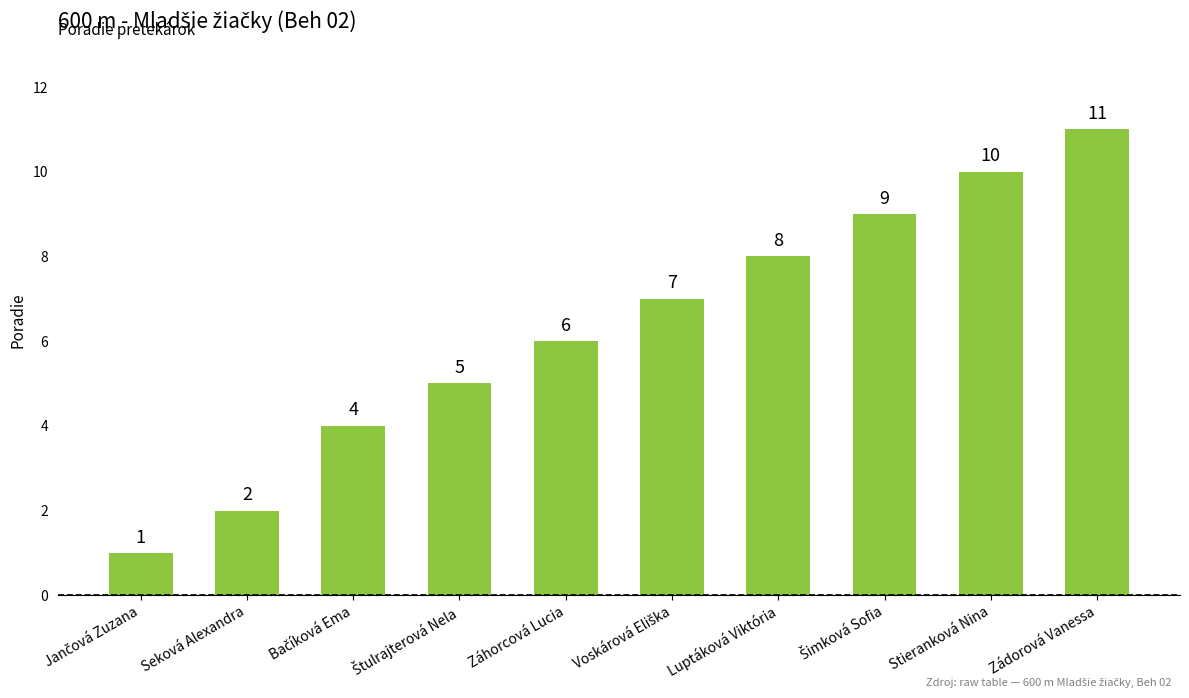

What is the label of the 6th bar from the right?

Záhorcová Lucia